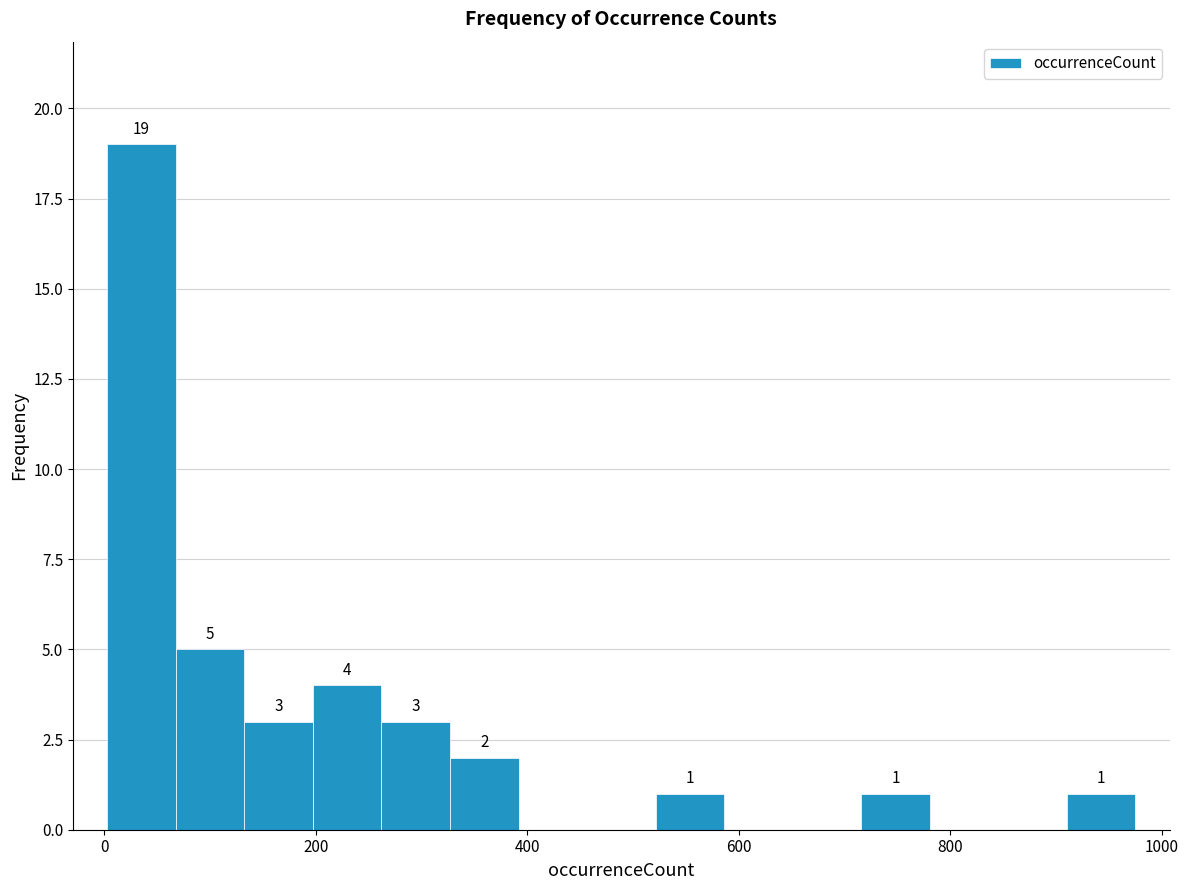

Read against the x-axis, roughly where is the centre of the tallest bar?

40